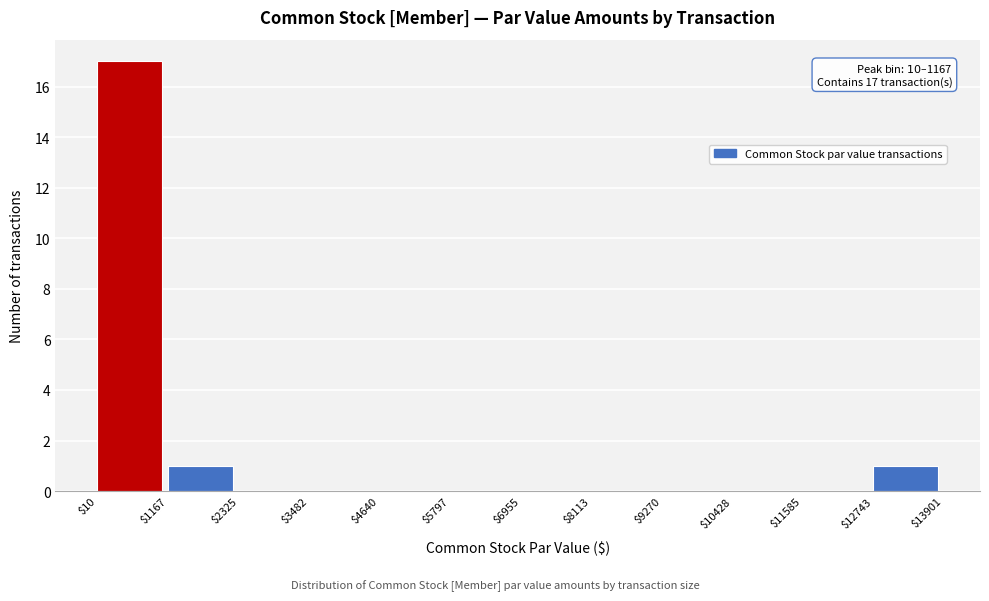

Which range on the x-axis has the tallest bar?

$10 to $1167